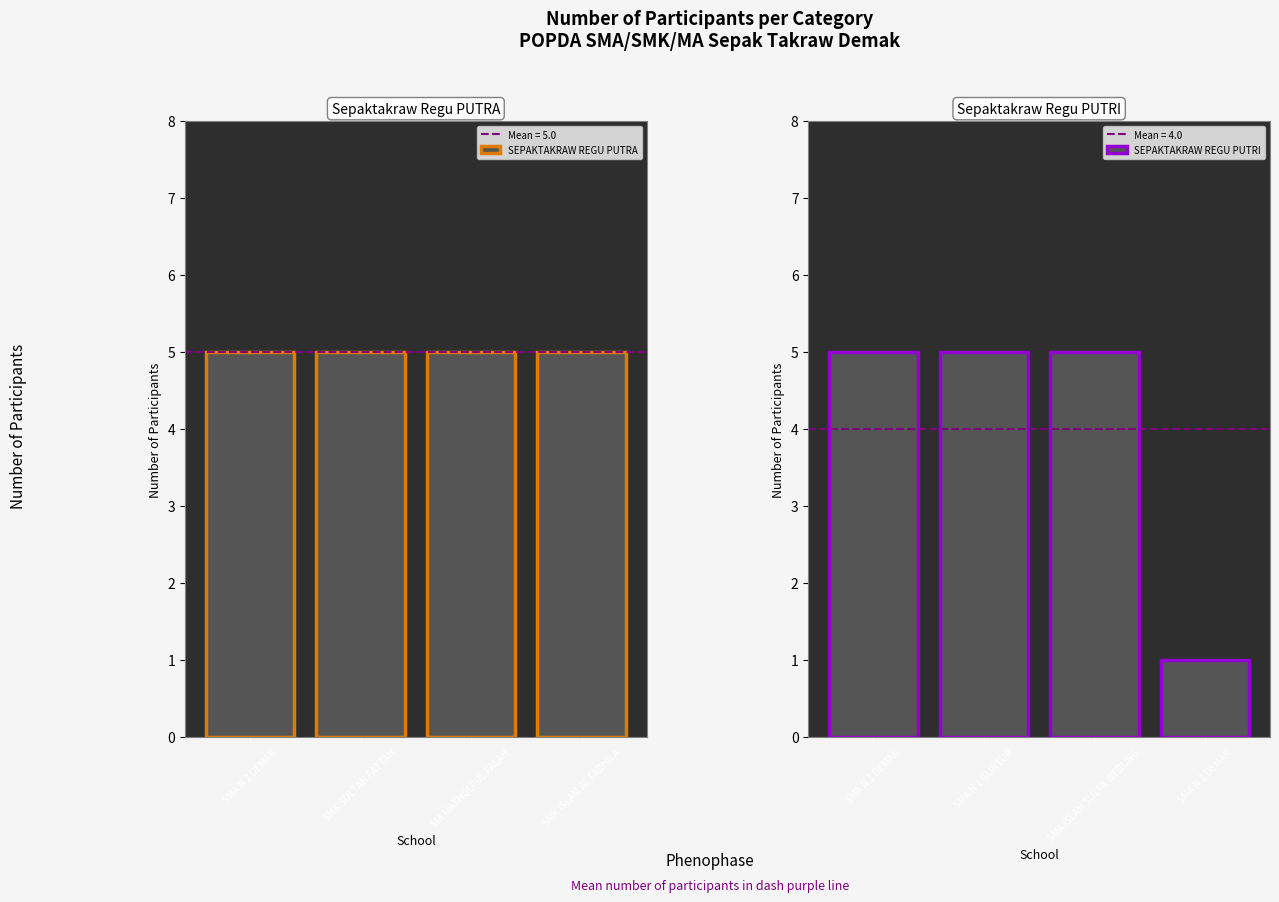

The SEPAKTAKRAW REGU PUTRI series shows 1 at SMA N 2 DEMAK. True or false?

True